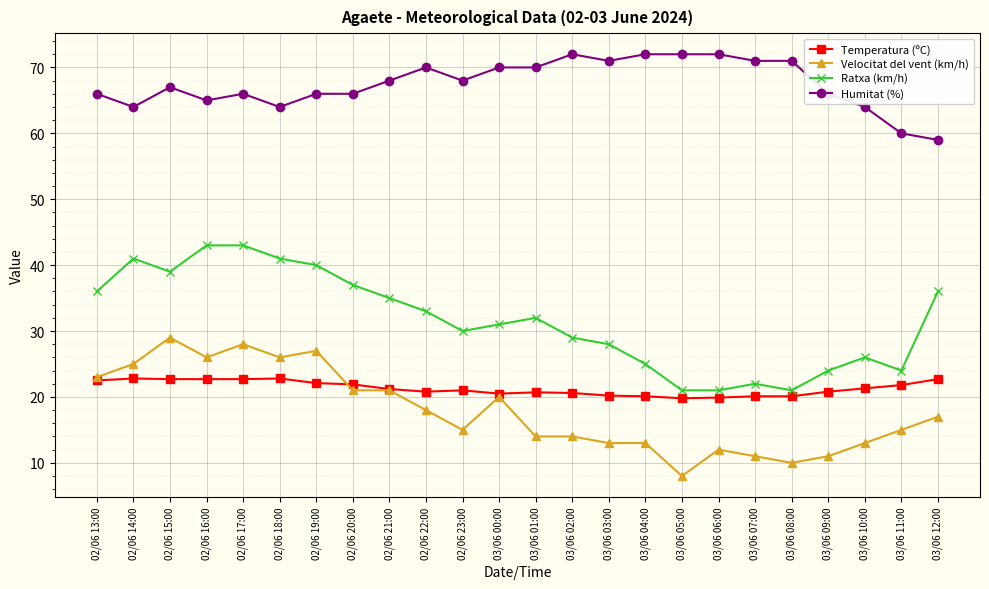

What is the sum of all Ratxa (km/h) values?

758.0